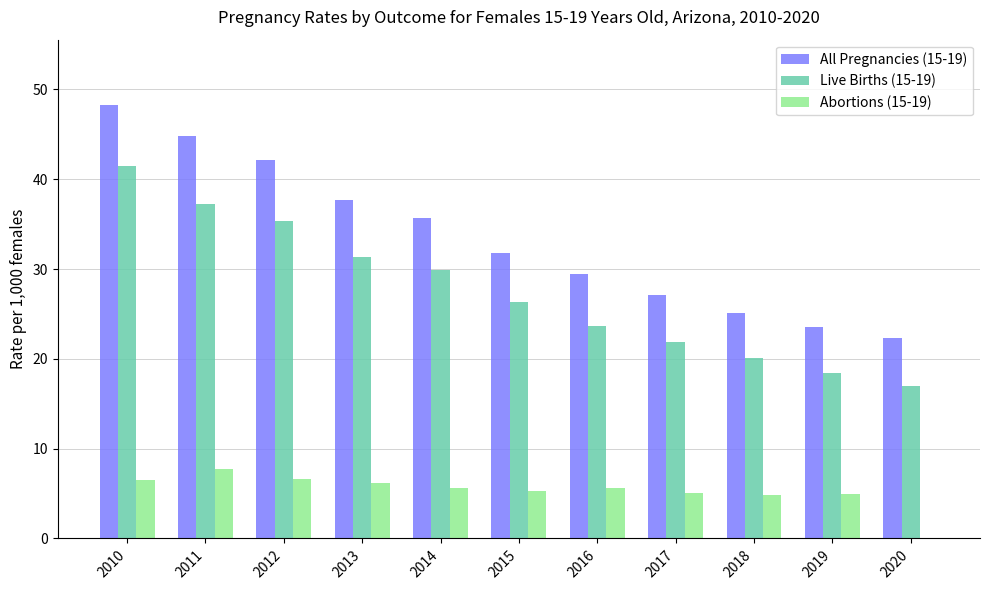

Is the value of All Pregnancies (15-19) at 2010 greater than the value of Abortions (15-19) at 2017?

Yes